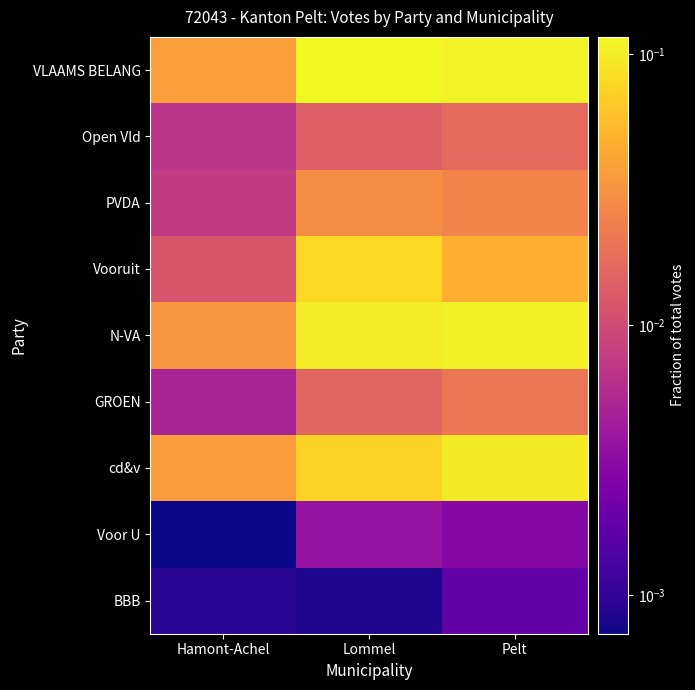

Count the number of data series in this chart.

9